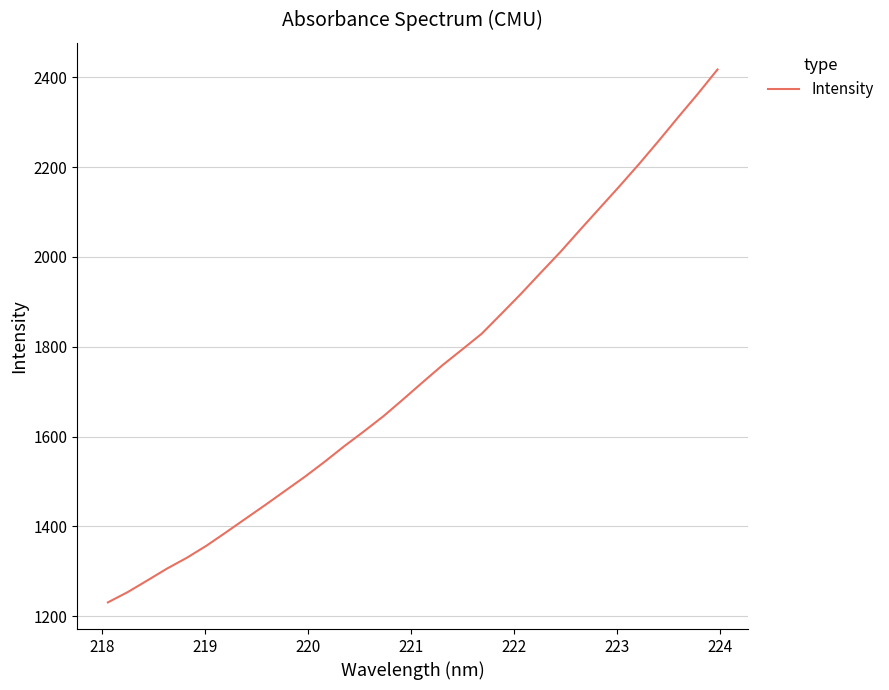

What is the smallest value displayed?

1230.7